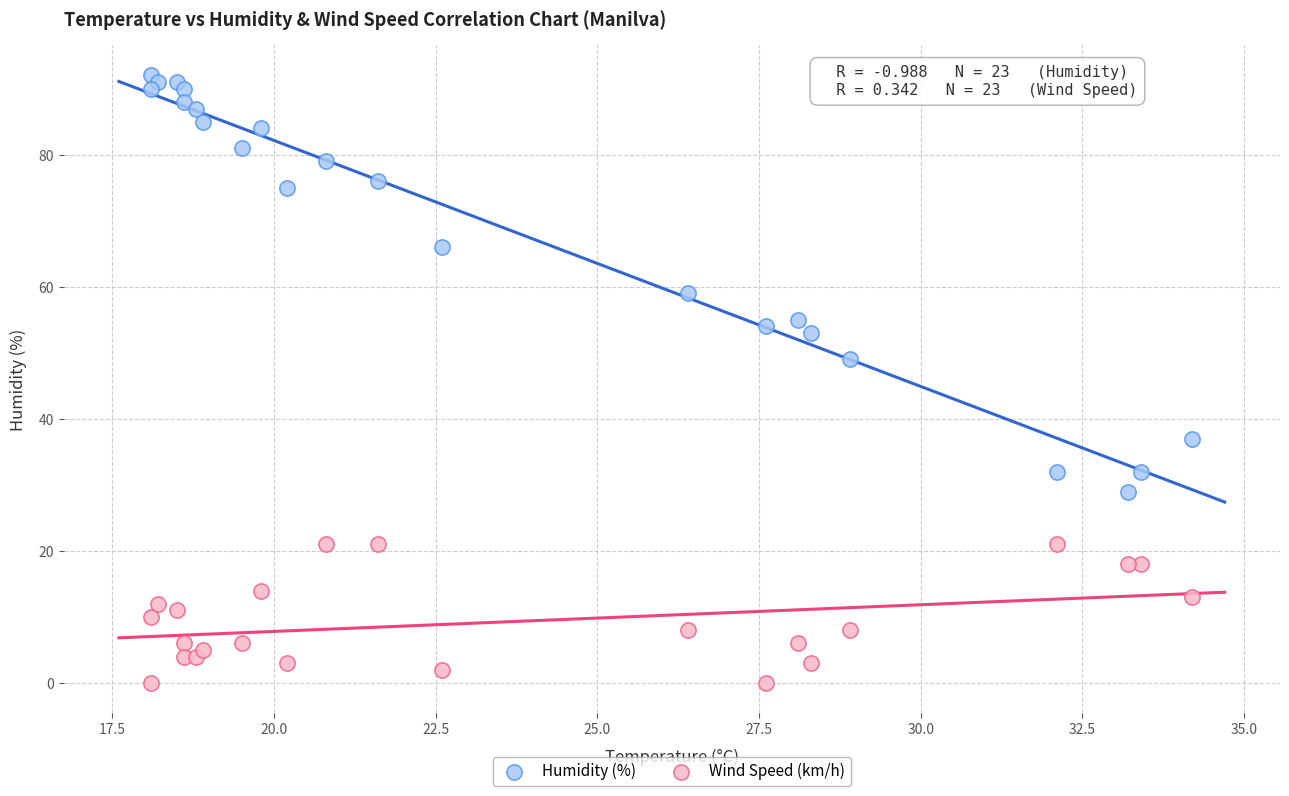

Which series has the largest Y range (max minus min)?

Humidity (%)